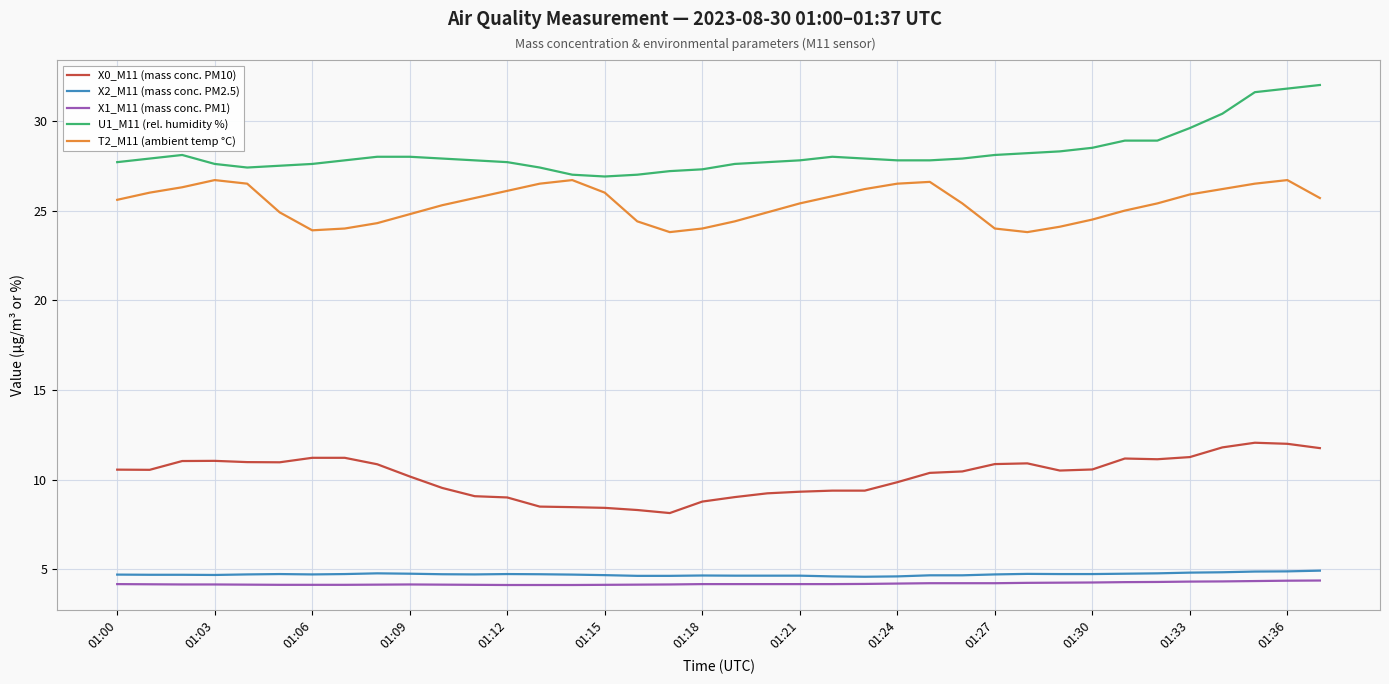

What is the minimum value shown in the chart?

4.1